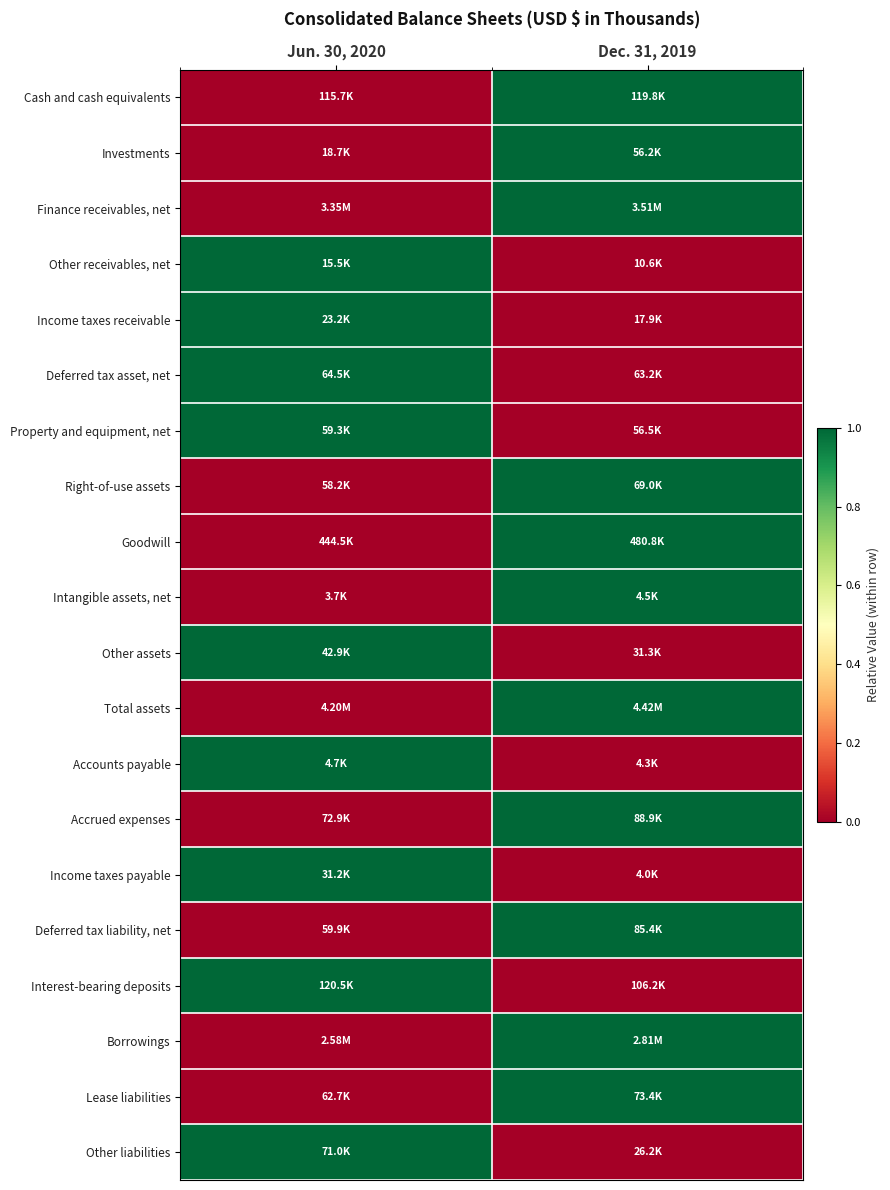

What is the greatest value displayed?

1